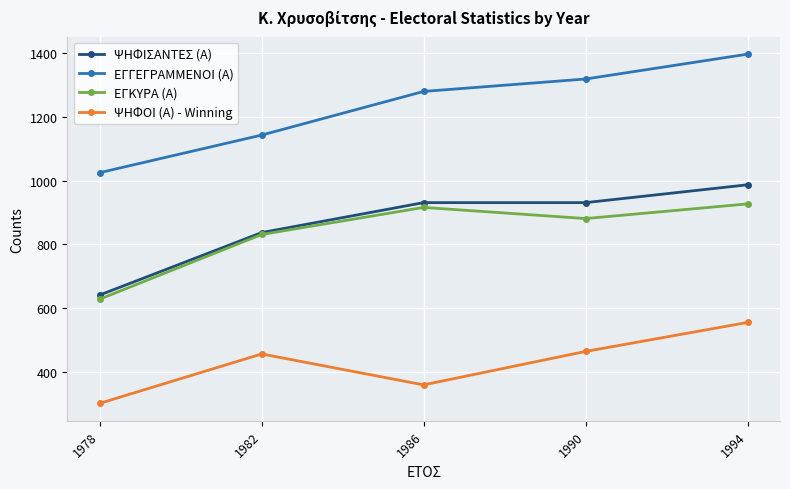

How many data points in ΨΗΦΟΙ (Α) - Winning are less than 456?

2